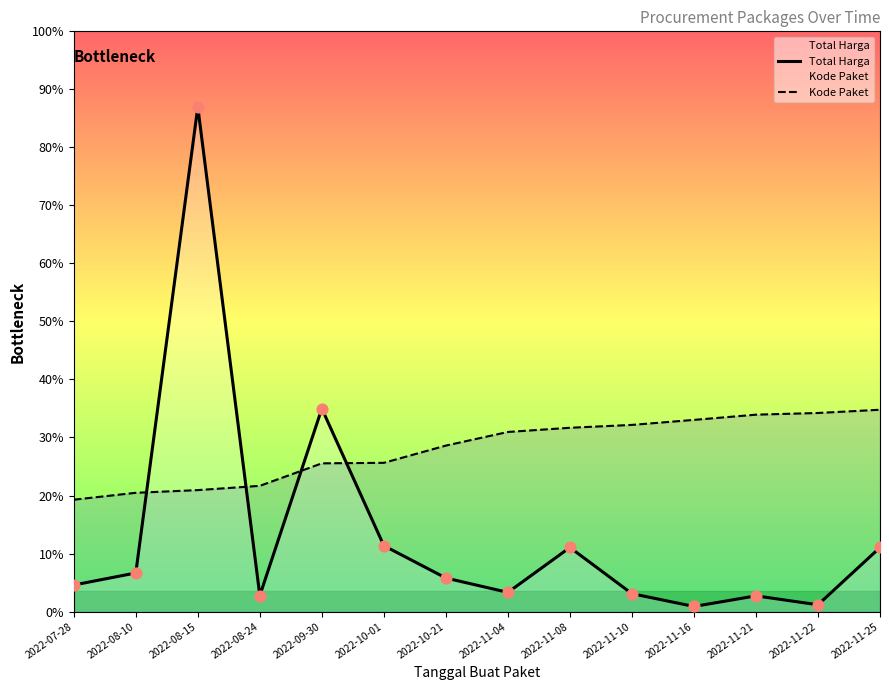

Is the value of Kode Paket at 2022-07-28 greater than the value of Total Harga at 2022-11-22?

Yes